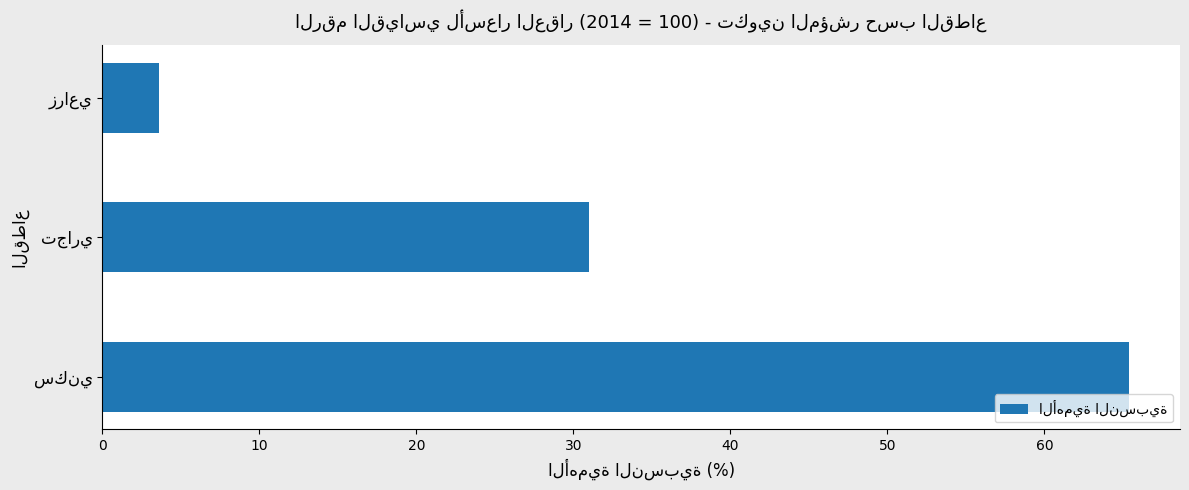

What is the average value?

33.3